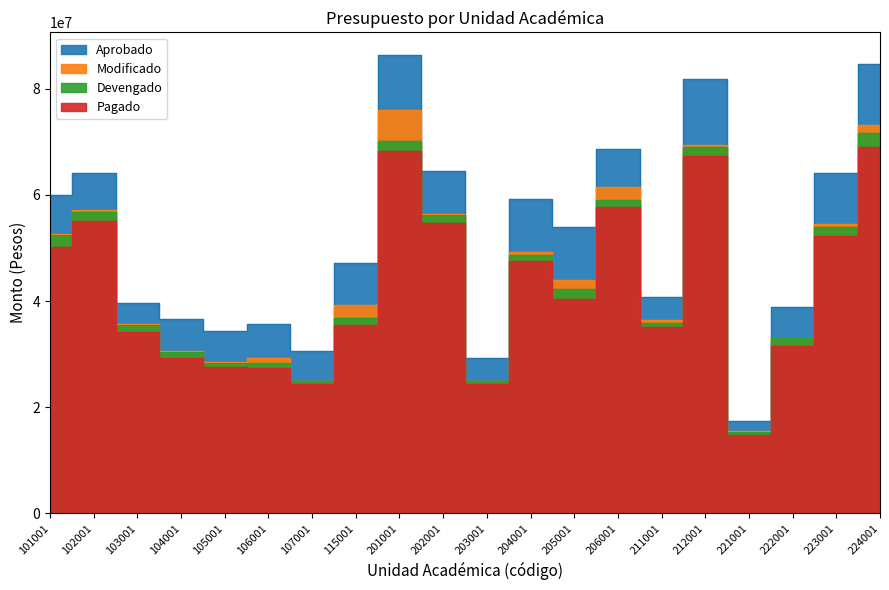

At how many categories does at least one series exceed 30470693?

18